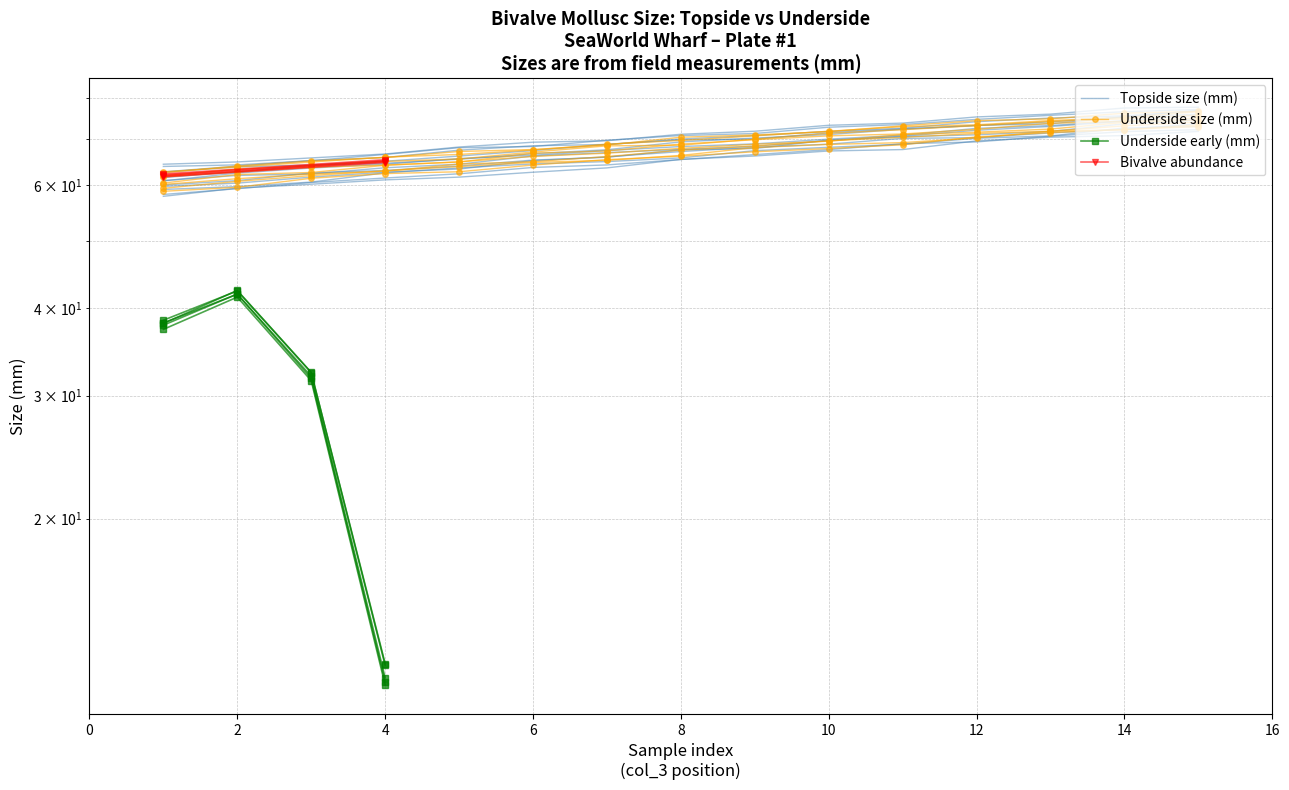

Which has a higher value, 10 or 15?

15